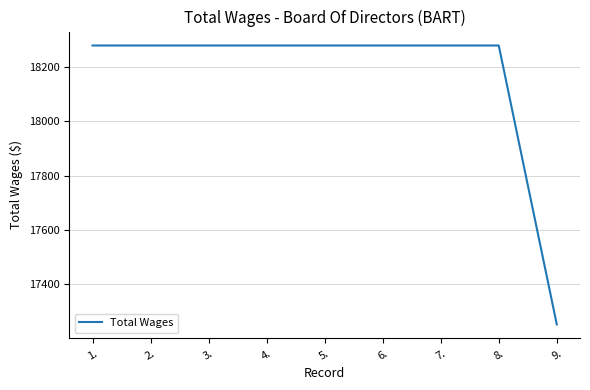

What is the change in value from 5. to 9.?

-1025